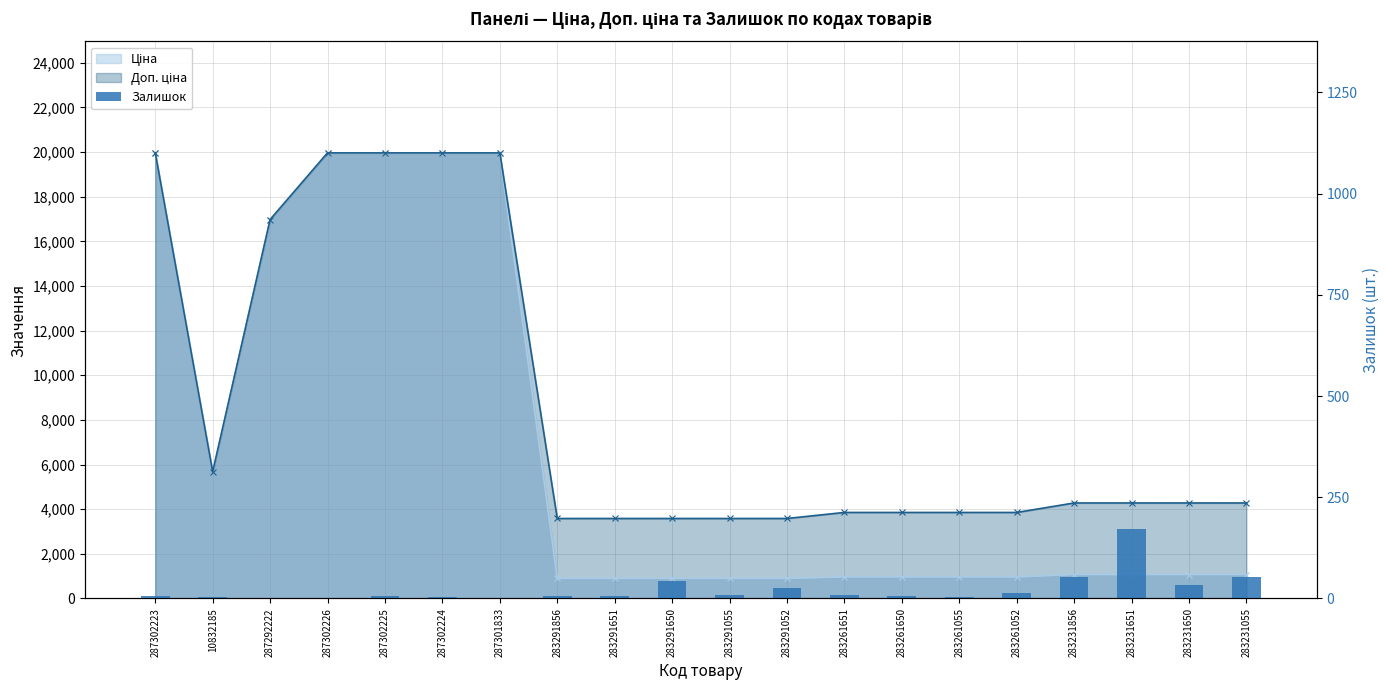

List the labels in order of value, largest first.

283231651, 283231856, 283231055, 283291650, 283231650, 283291052, 283261052, 283291055, 283261651, 287302223, 283291856, 283291651, 283261650, 287302225, 10832185, 283261055, 287302224, 287292222, 287302226, 287301833